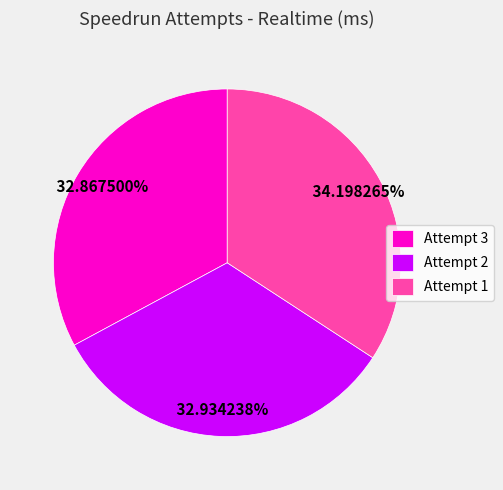

Does Attempt 3 represent more than half of the total?

No